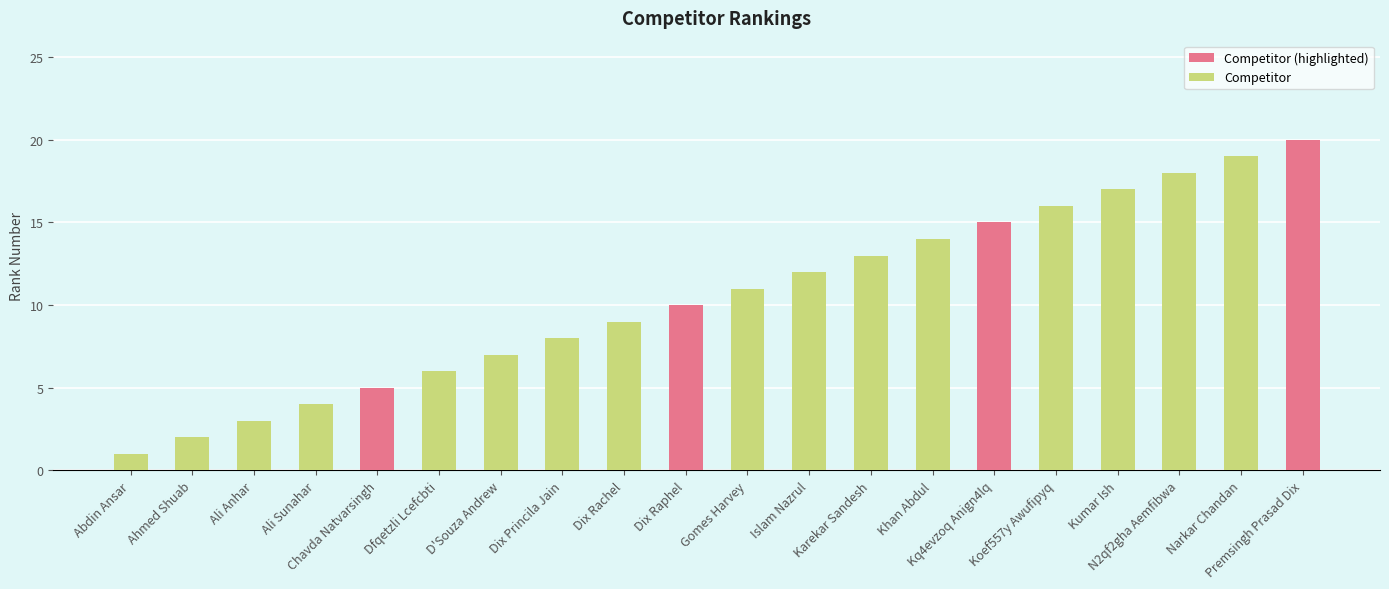

List the labels in order of value, largest first.

Premsingh Prasad Dix, Narkar Chandan, N2qf2gha Aemfibwa, Kumar Ish, Koef557y Awufipyq, Kq4evzoq Anign4lq, Khan Abdul, Karekar Sandesh, Islam Nazrul, Gomes Harvey, Dix Raphel, Dix Rachel, Dix Princila Jain, D'Souza Andrew, Dfqetzli Lcefcbti, Chavda Natvarsingh, Ali Sunahar, Ali Anhar, Ahmed Shuab, Abdin Ansar